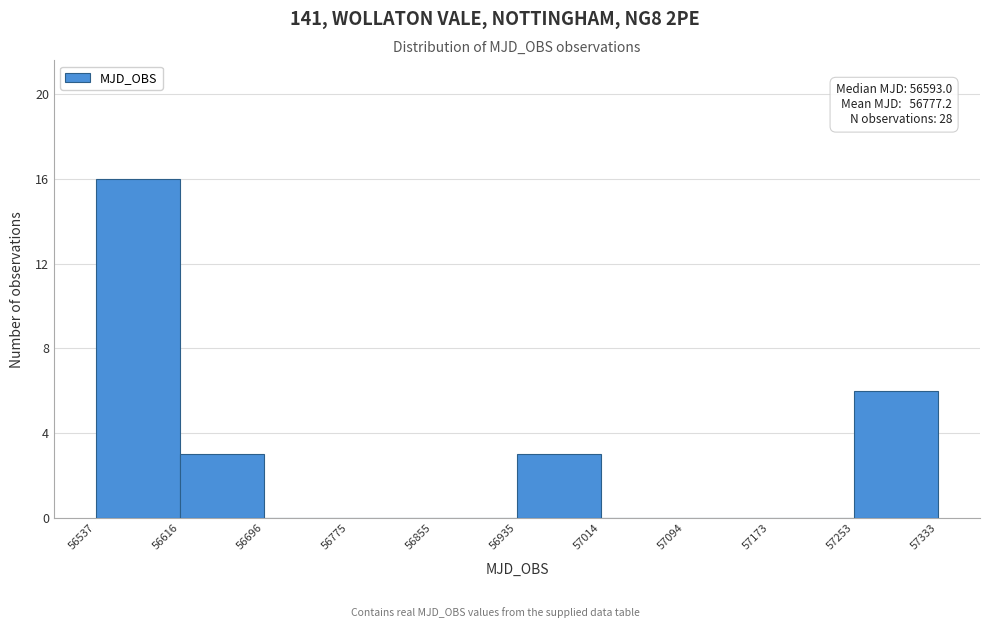

Which range on the x-axis has the tallest bar?

56537 to 56616